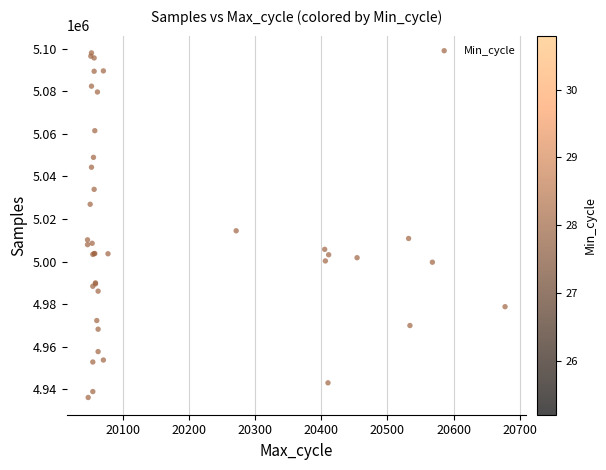

What Y value in the scatter plot is closest to 5017076?

5014444